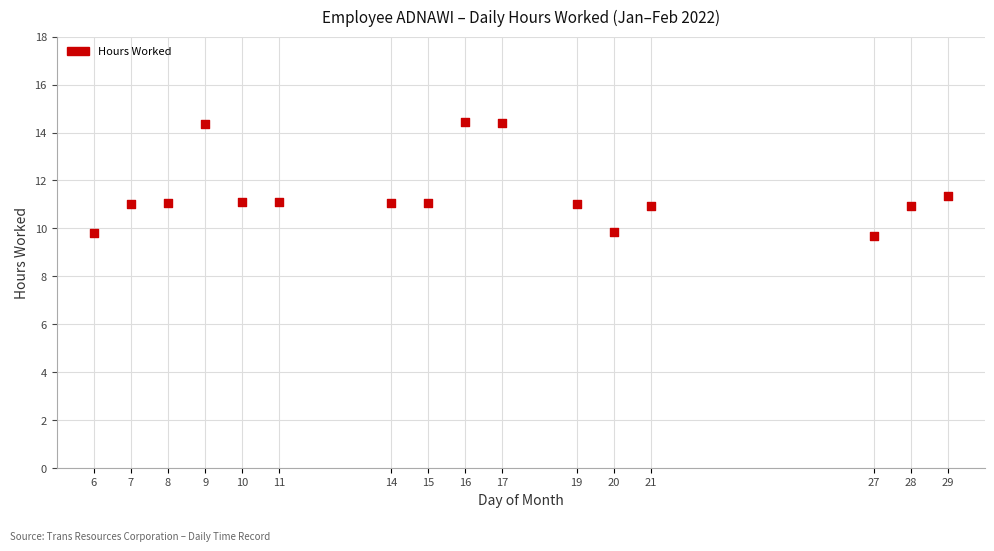

What is the range of Y values (max minus min)?

4.7